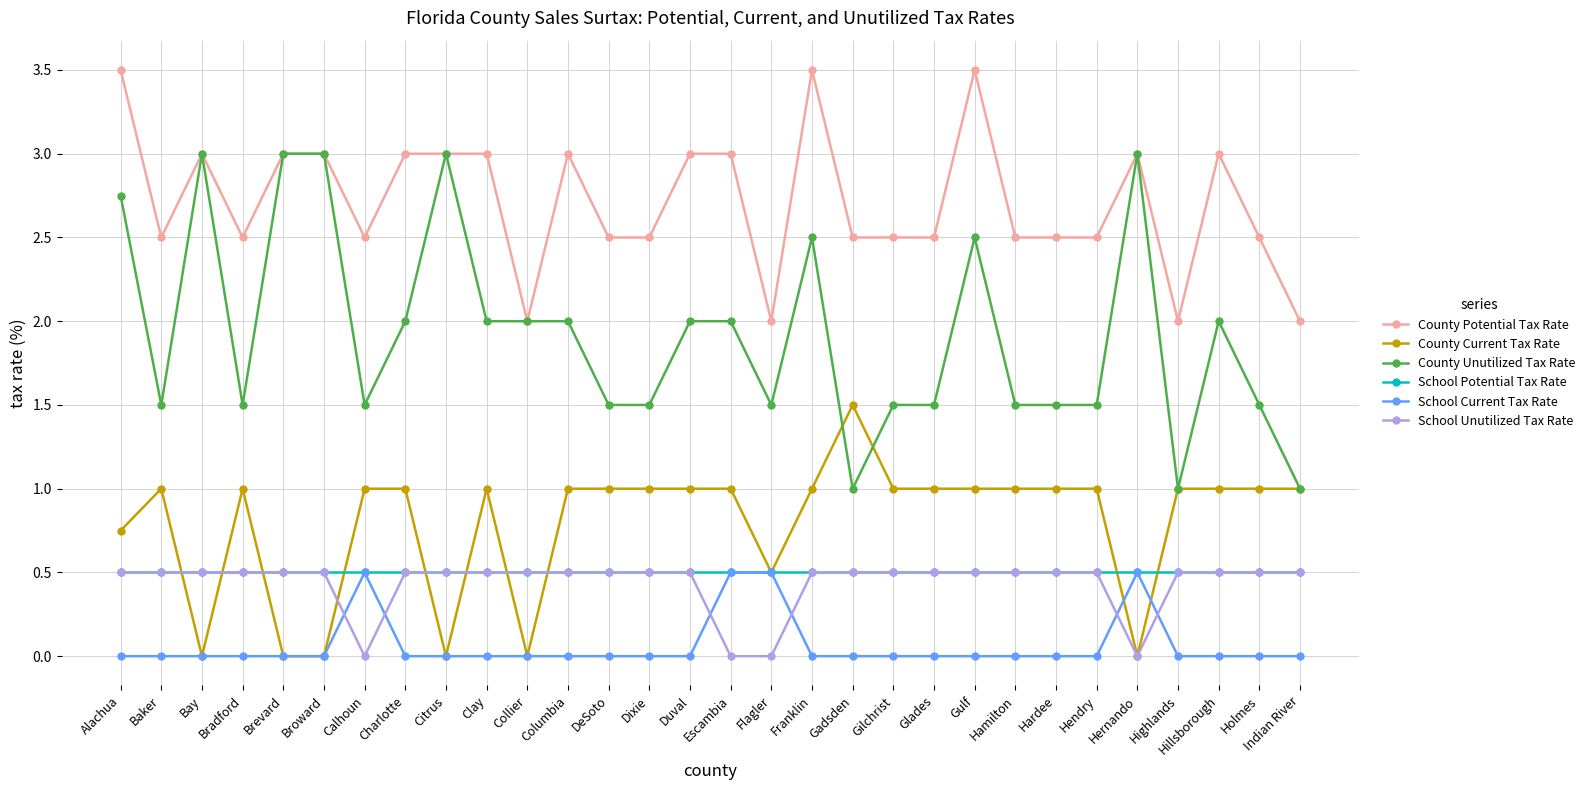

The value of School Unutilized Tax Rate at Glades is 0.7. True or false?

False